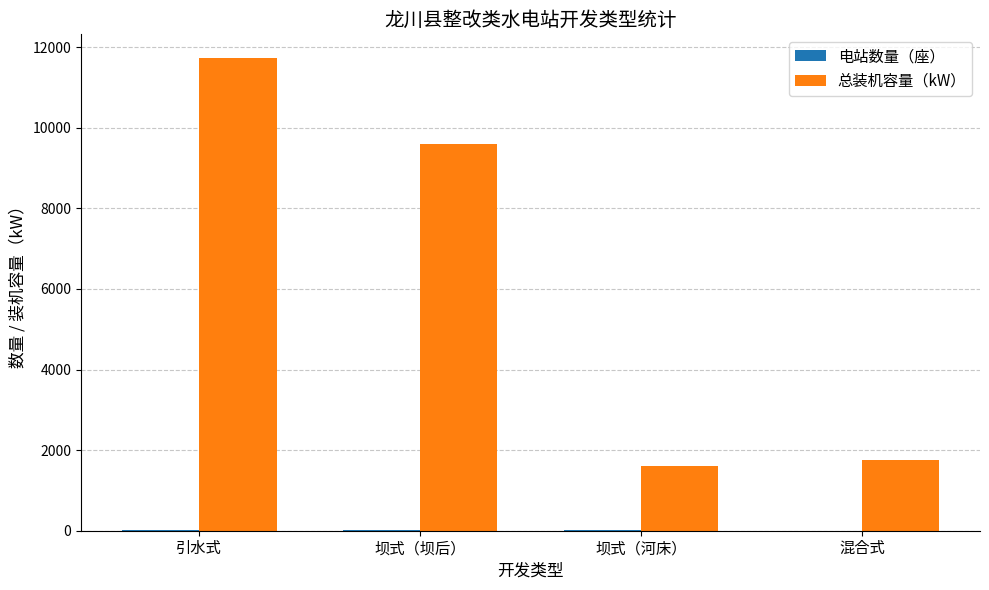

Where is 总装机容量（kW） nearest to the value 6670?

坝式（坝后）